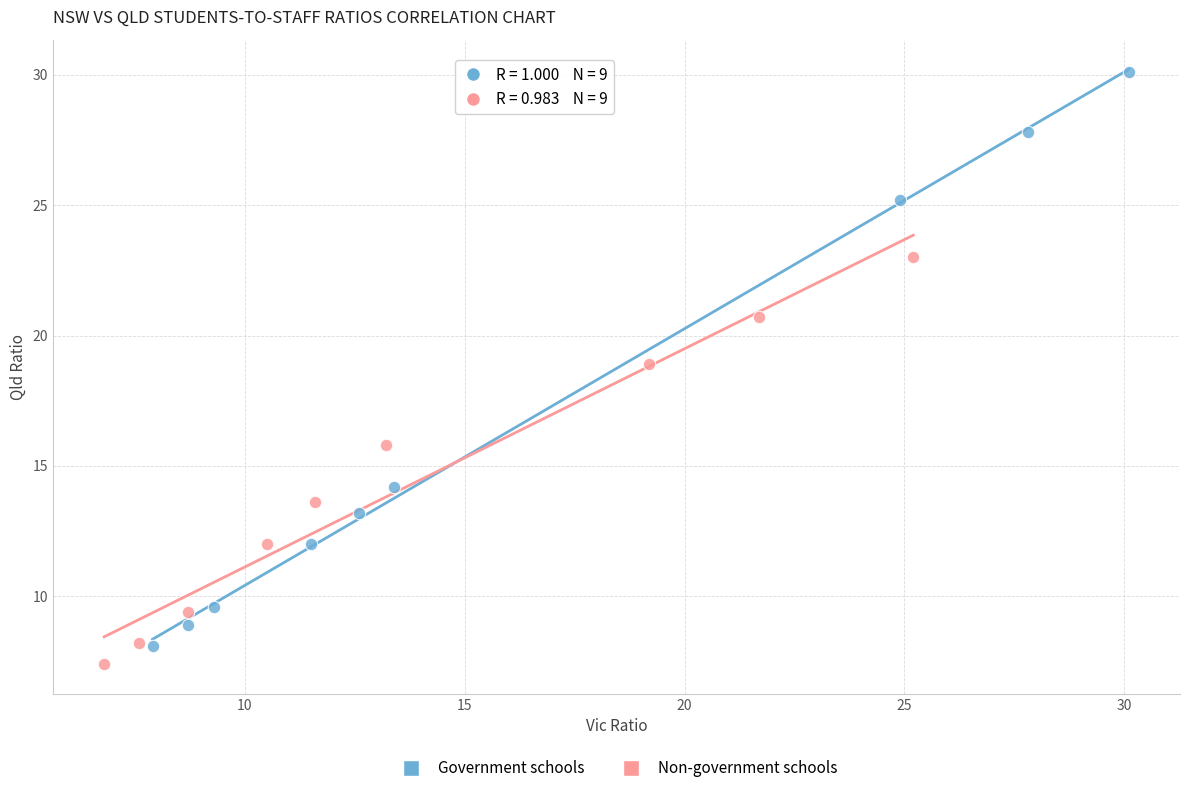

Which series contains the highest Y value?

Government schools